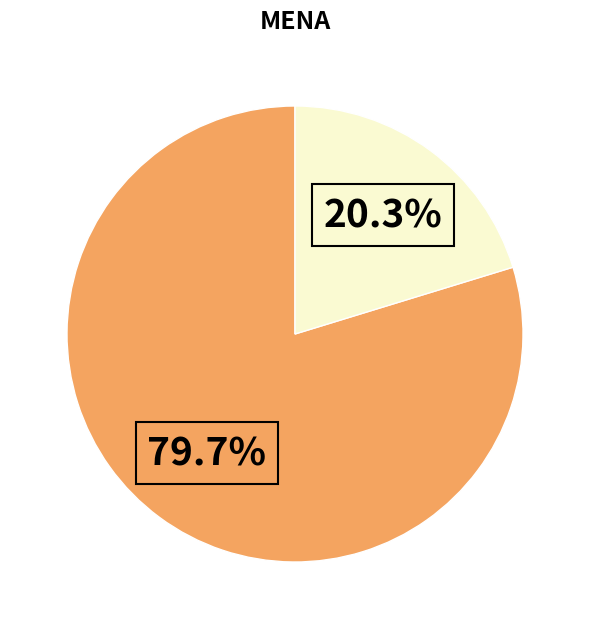

How many slices are in this pie chart?

2